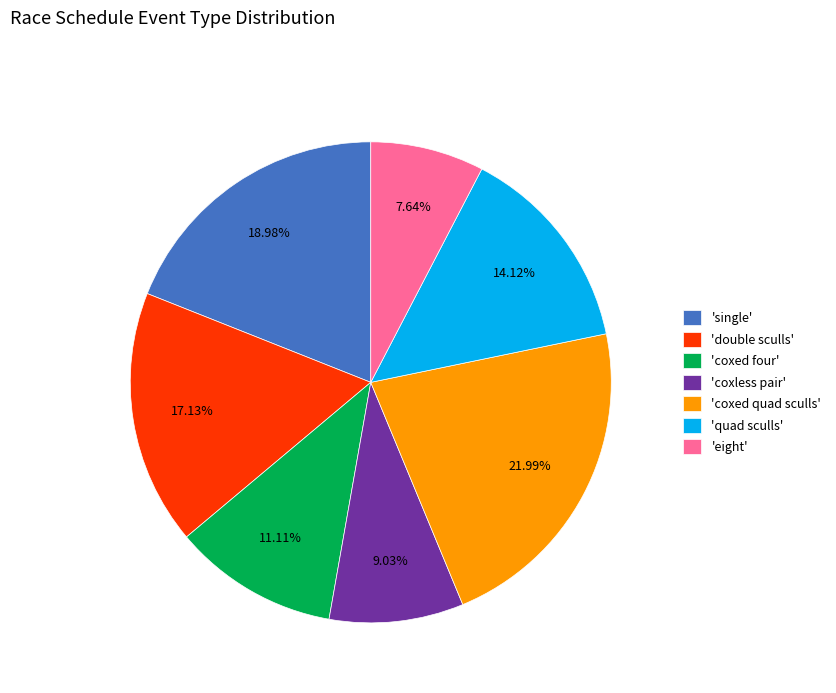

To the nearest percent, what is the average slice percentage?

14%